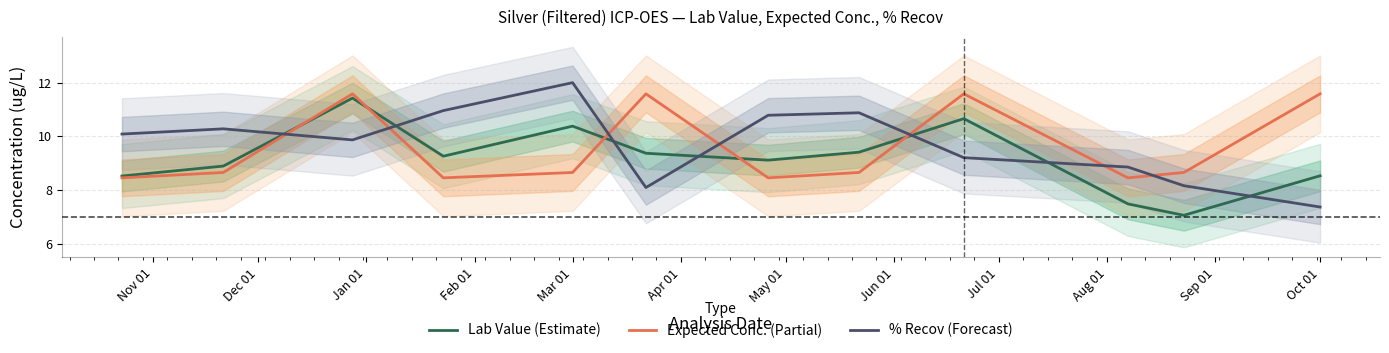

Is it true that % Recov (Forecast) equals 18.9 at Mar 01?

False